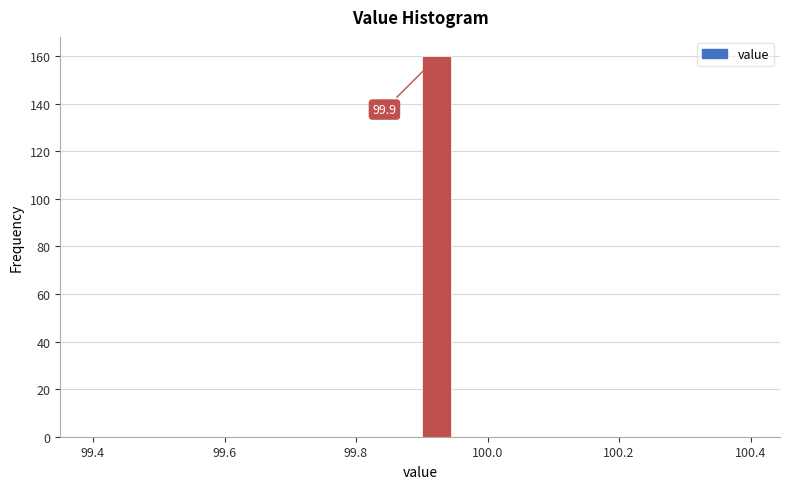

Around what value on the x-axis is the tallest bar? Give the approximate position of its centre, as read against the axis.

99.92